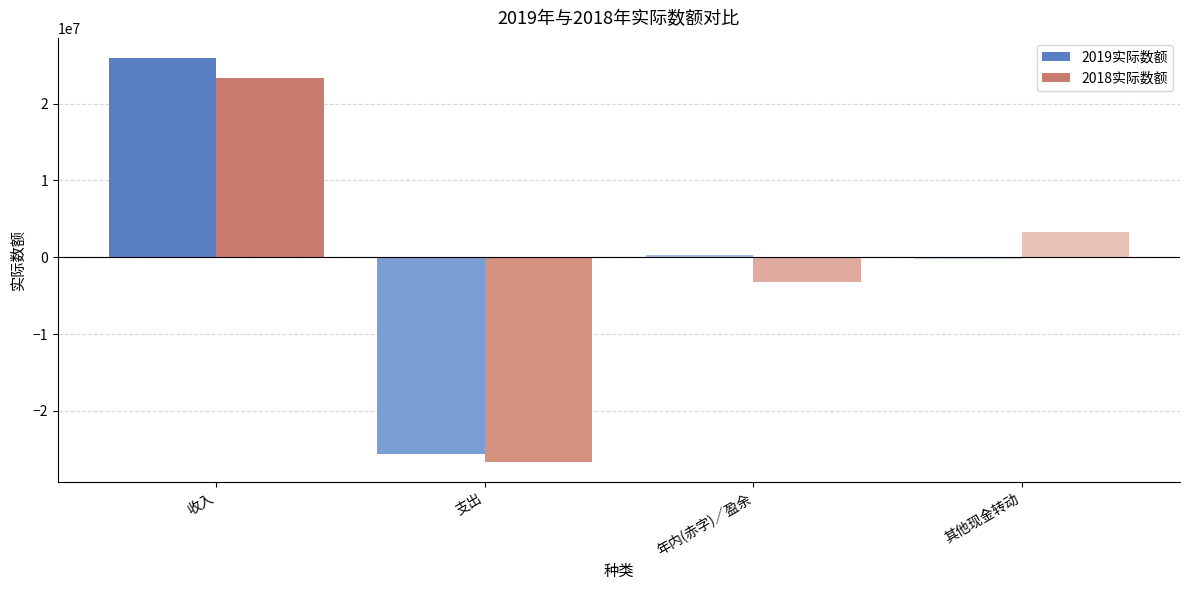

What is the minimum value shown in the chart?

-26600929